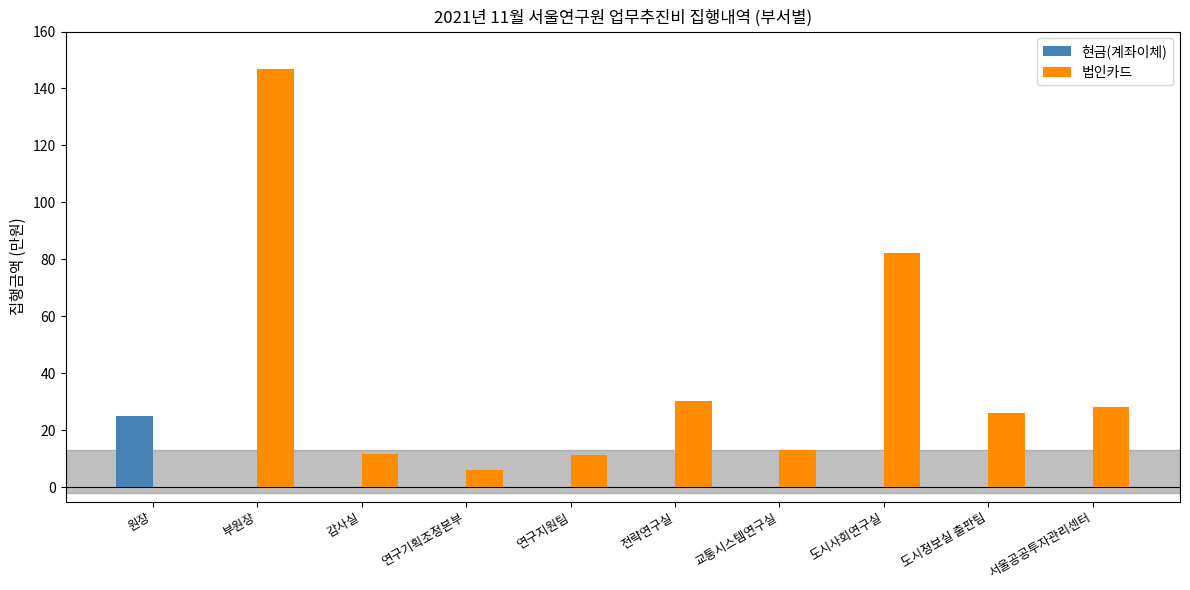

Which series has the largest total across all categories?

법인카드